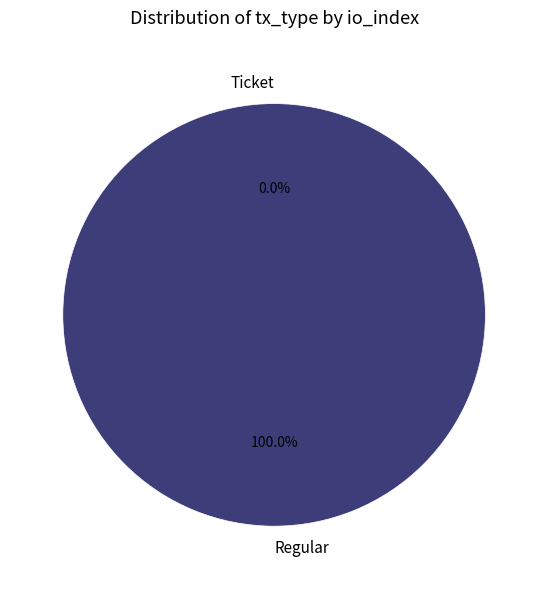

Rank the categories by value from lowest to highest.

Ticket, Regular